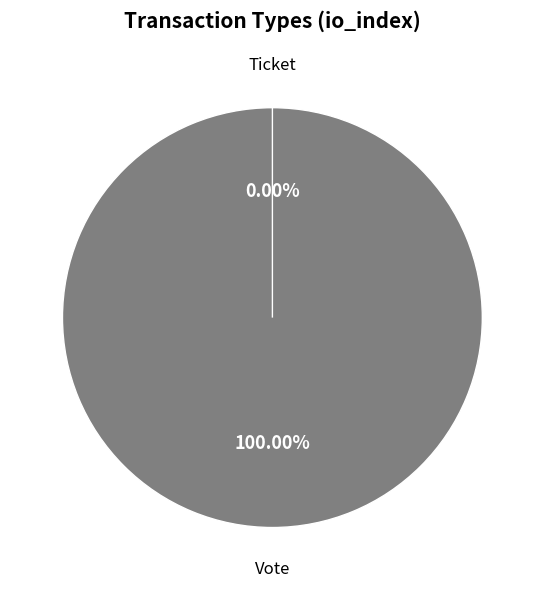

Between Vote (io_index=1) and Ticket (io_index=0), which is larger?

Vote (io_index=1)